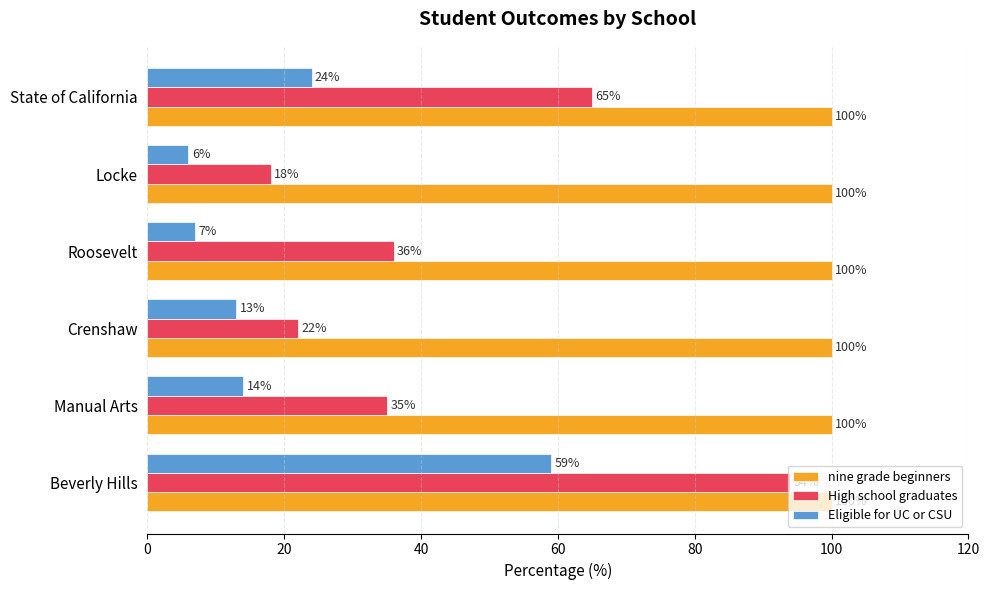

Count the number of categories in the chart.

6